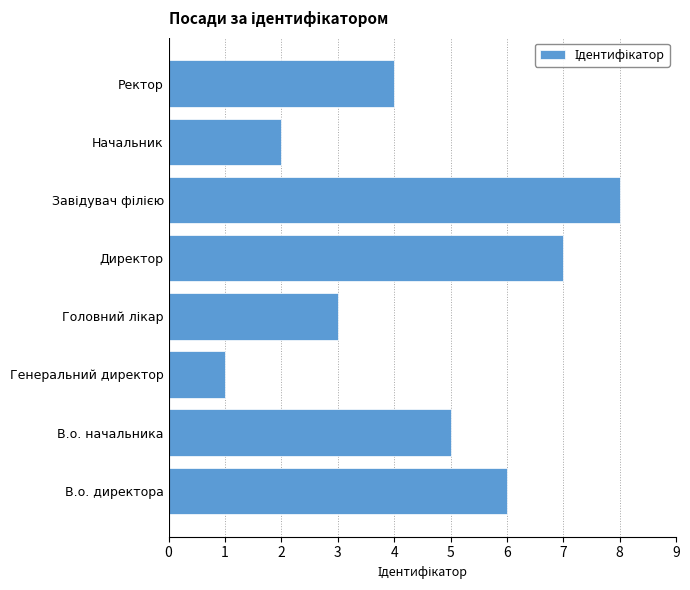

What is the ratio of the value at Начальник to the value at Ректор?

0.5